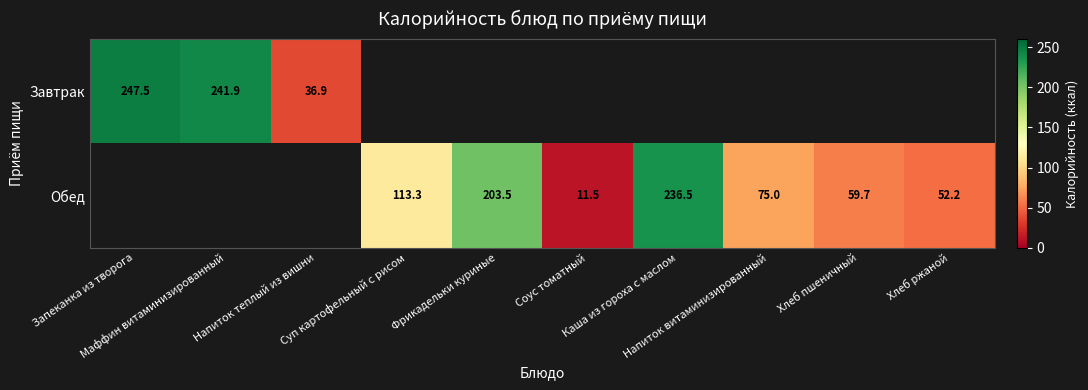

How many data points in Обед are above 59?

5